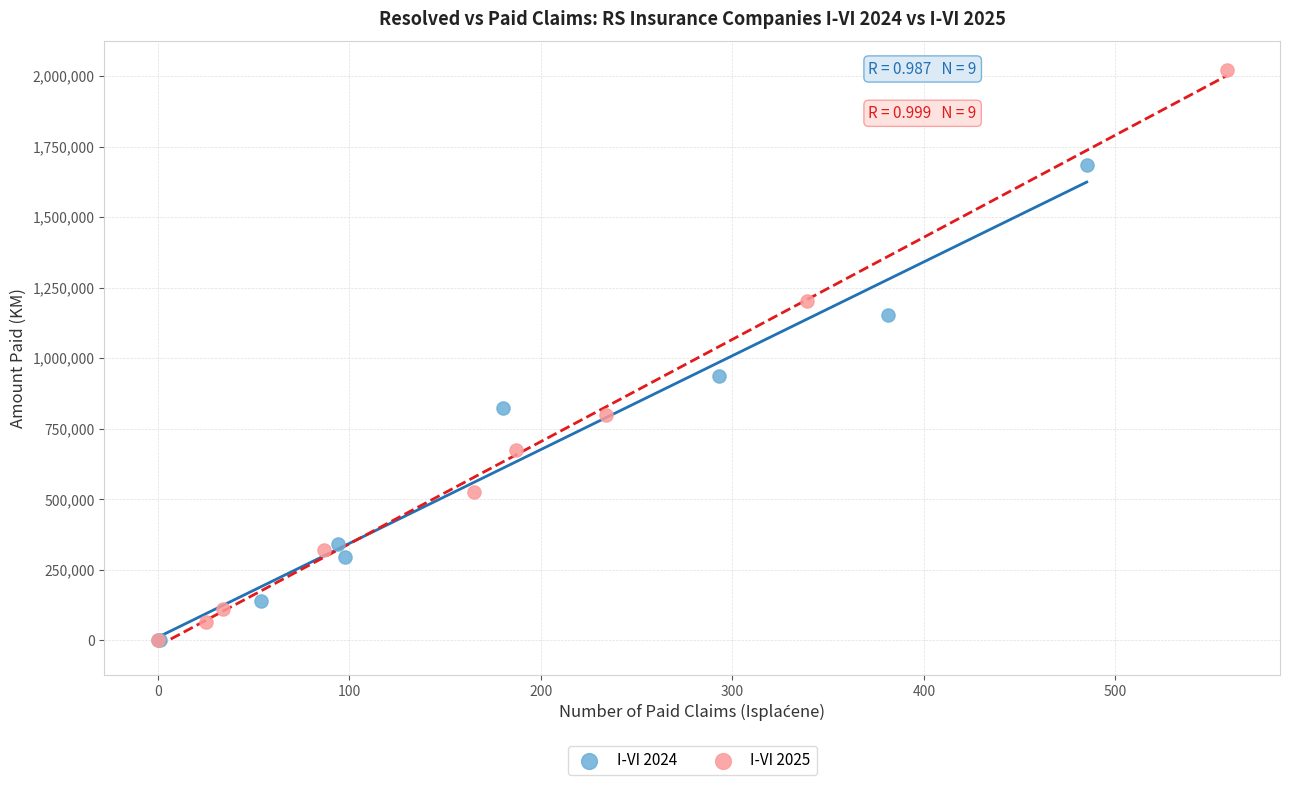

Which series reaches the maximum Y coordinate?

I-VI 2025